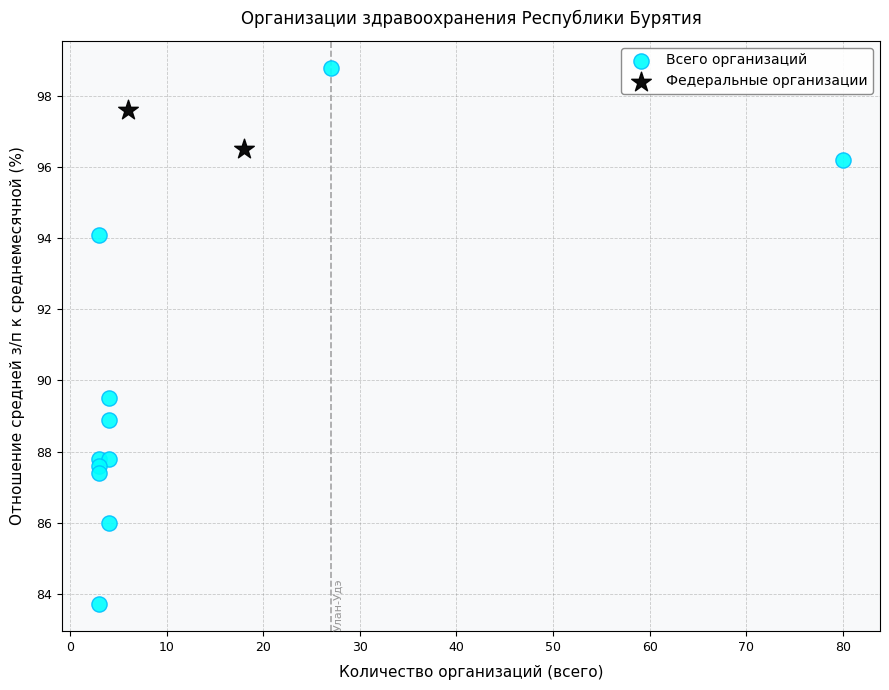

What are all the series names shown in the legend?

Всего организаций, Федеральные организации